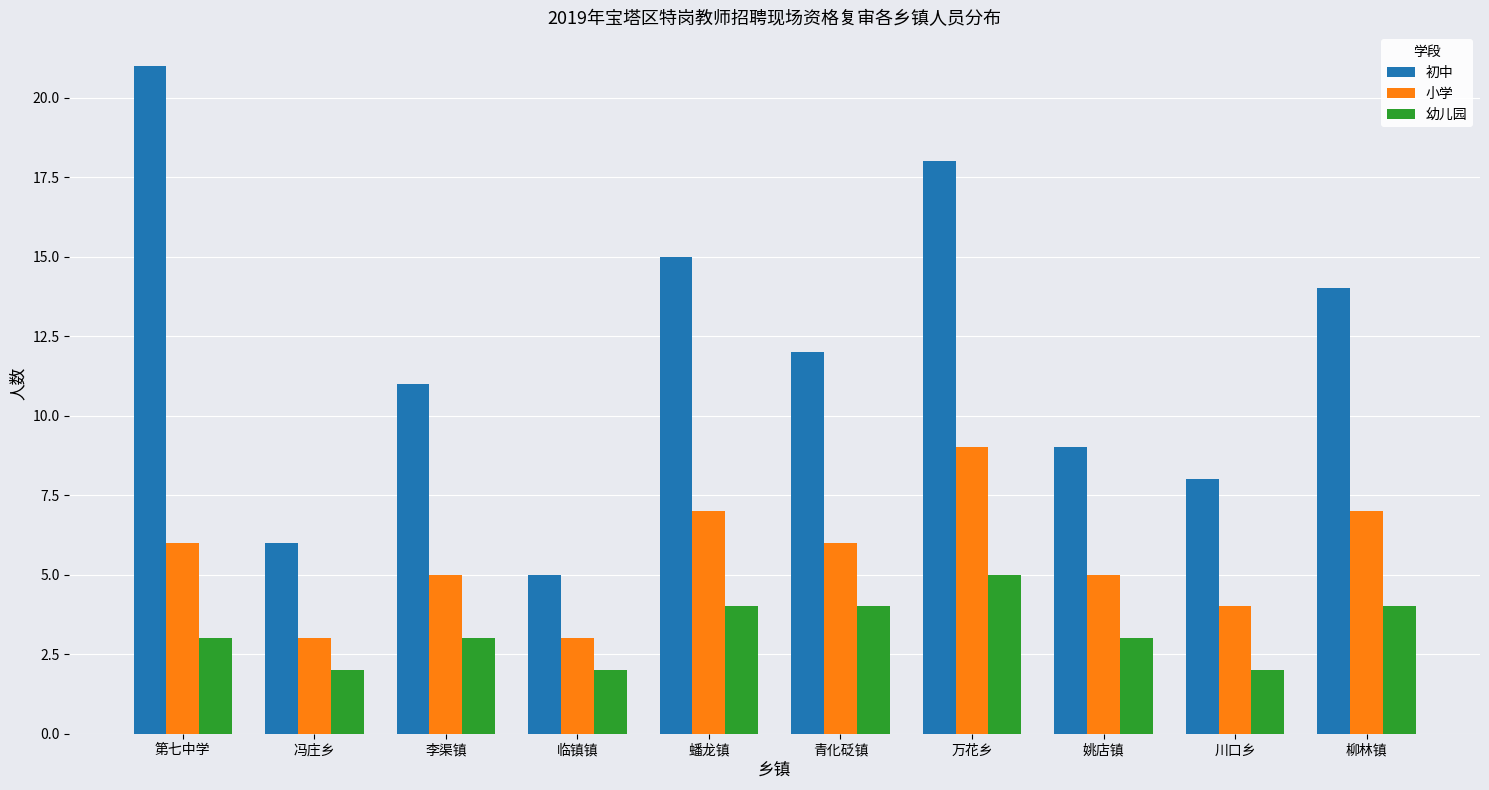

What value does the 小学 series have at 李渠镇?

5